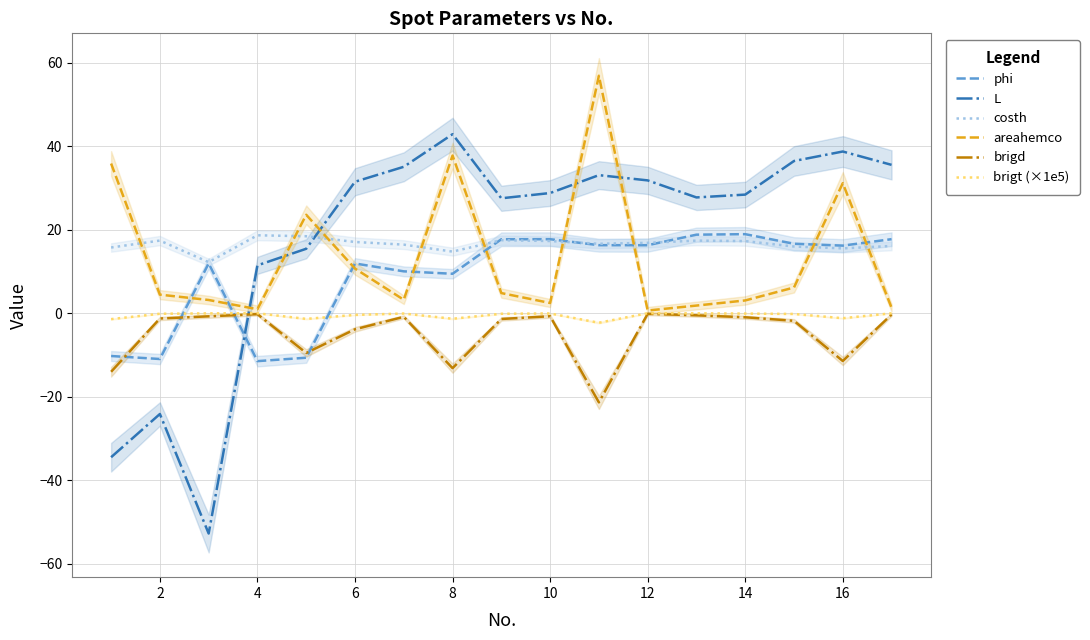

The value of phi at 16 is 16.2. True or false?

True